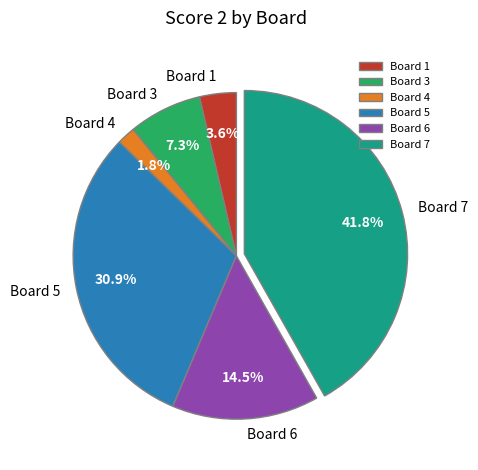

To the nearest percent, what is the difference between the Board 6 and Board 7 slice percentages?

27%